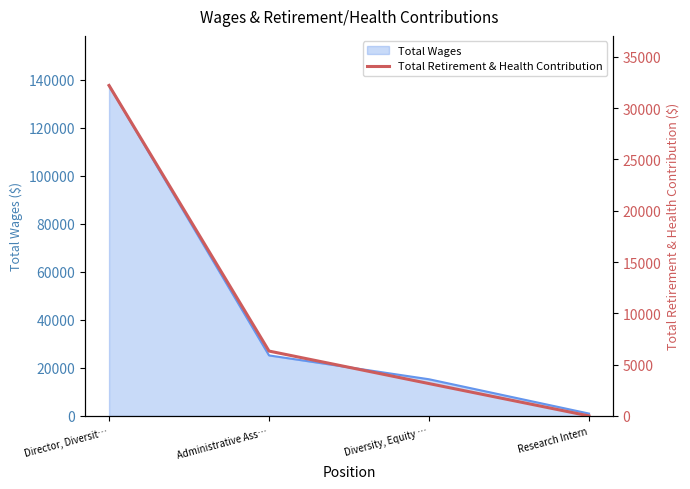

The Total Wages series shows 72114 at Director, Diversit…. True or false?

False